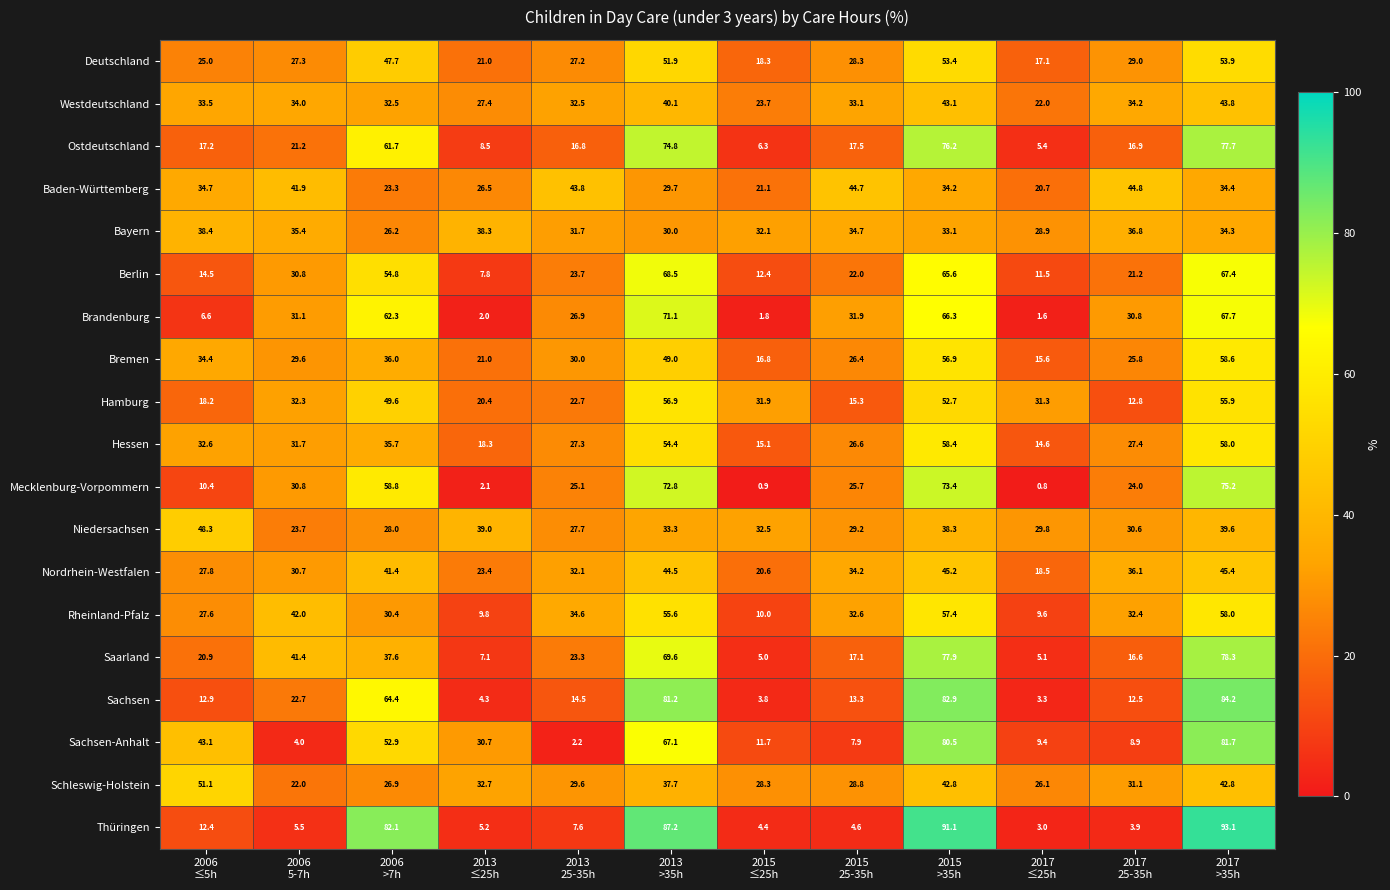

Which series has the widest spread of values?

Thüringen